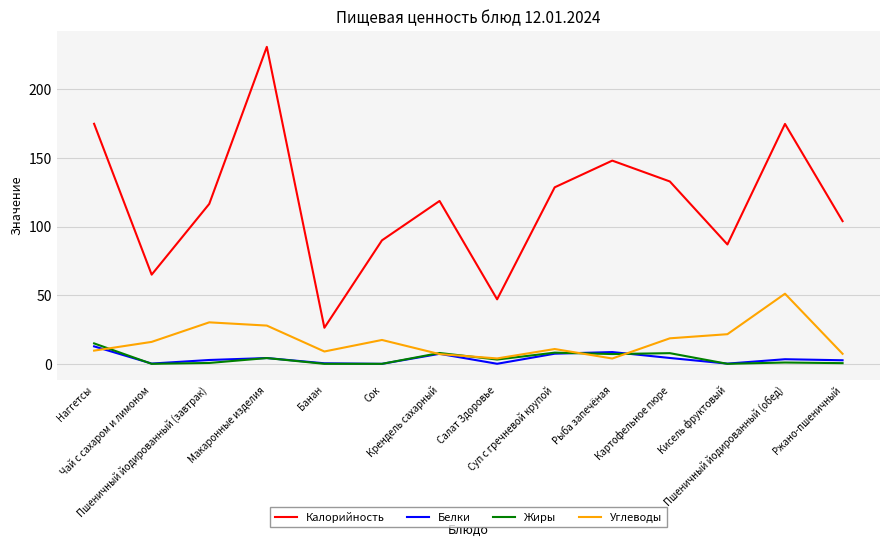

Is the value of Жиры at Суп с гречневой крупой greater than the value of Белки at Ржано-пшеничный?

Yes